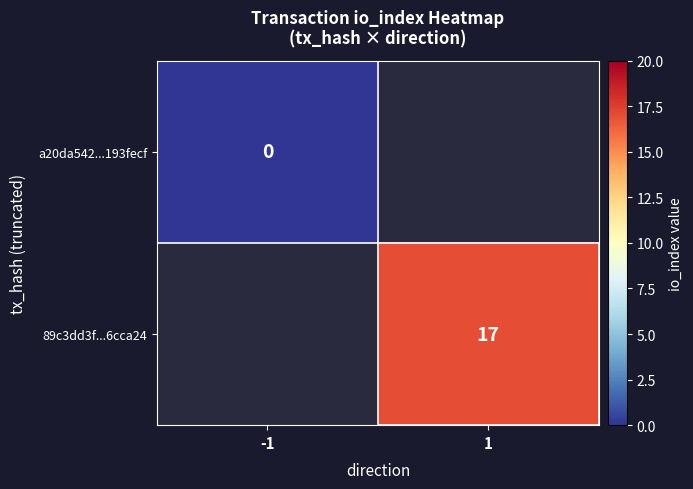

Is the value of 89c3dd3f...6cca24 at 1 greater than the value of a20da542...193fecf at -1?

Yes